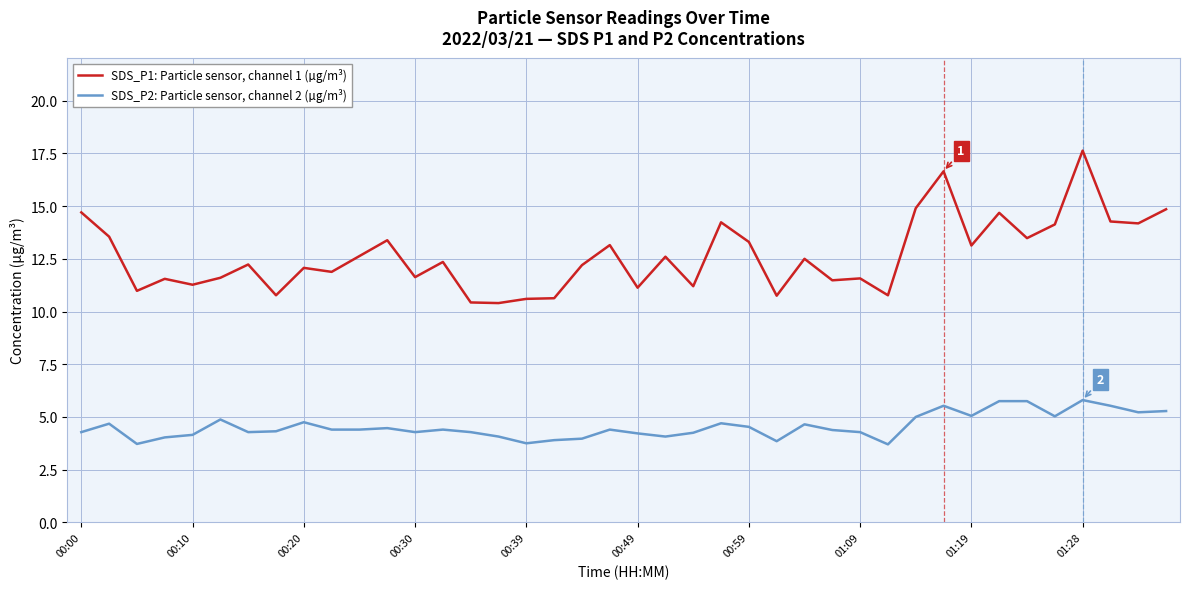

Which series has the largest total across all categories?

SDS_P1: Particle sensor, channel 1 (µg/m³)